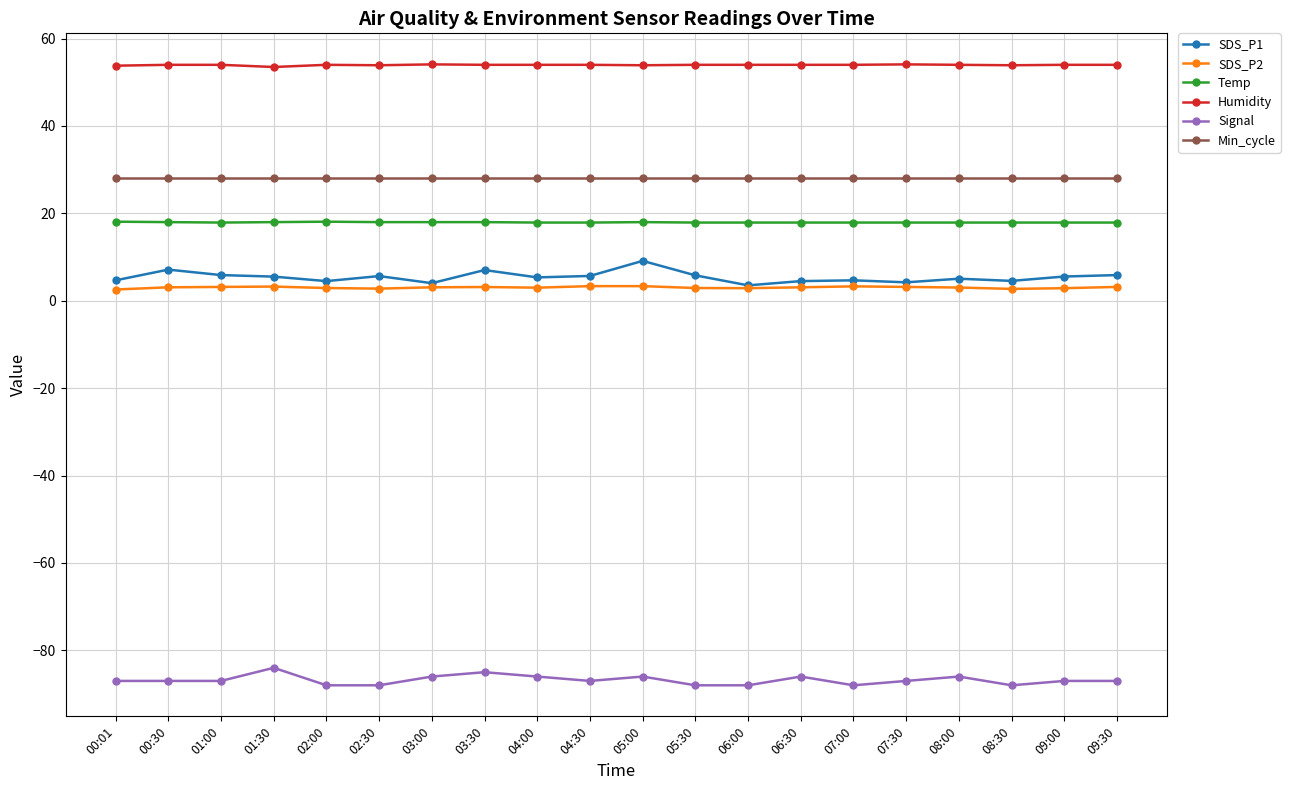

True or false: Temp and Humidity intersect in this chart.

False